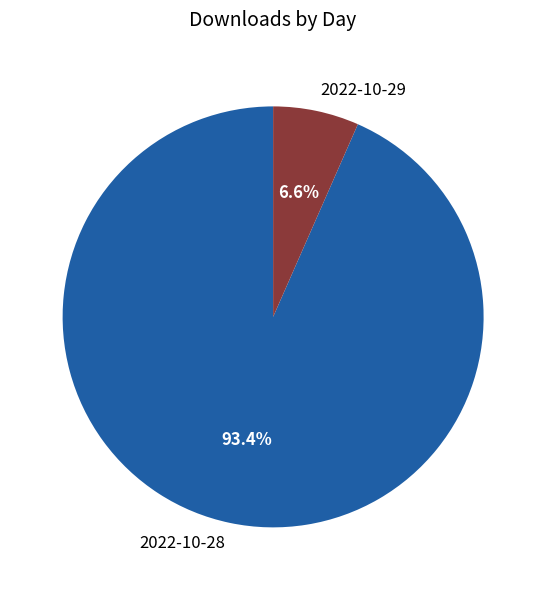

To the nearest percent, what percentage of the pie is 2022-10-28?

93%